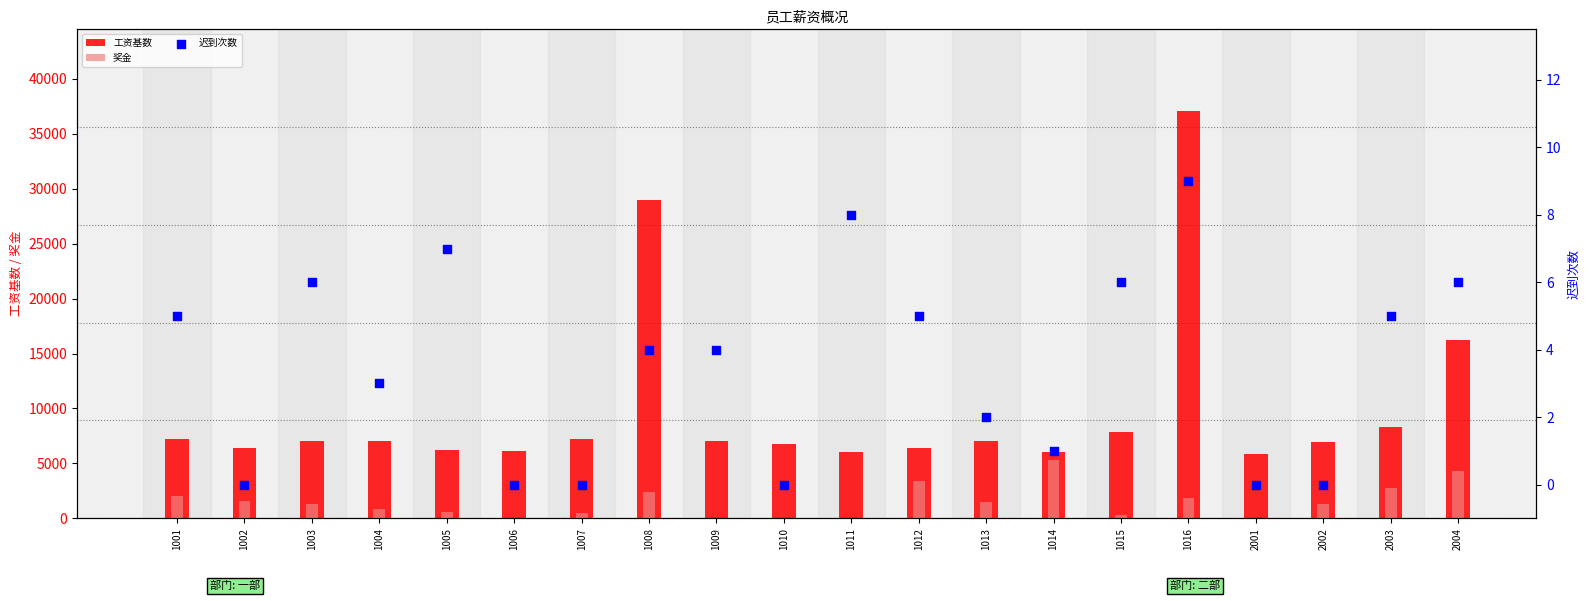

Which series has the largest total across all categories?

工资基数